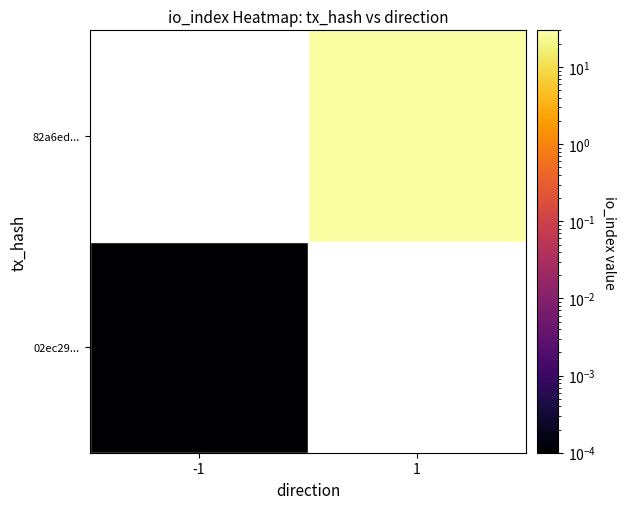

Which series has the largest range (max minus min)?

02ec29...